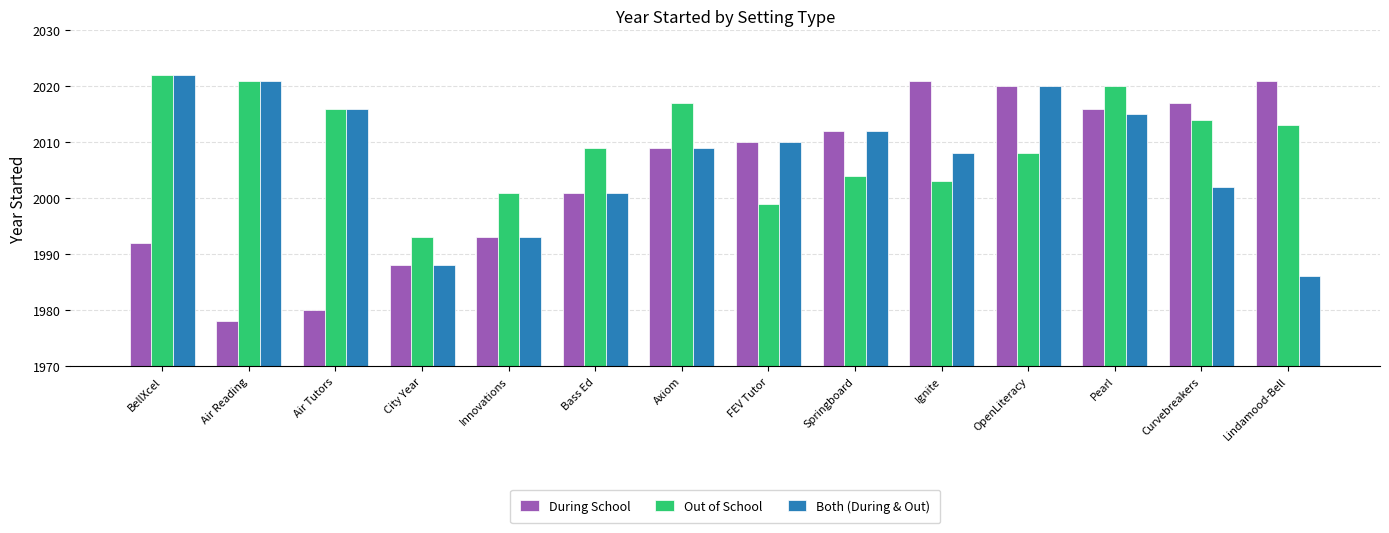

What are all the series names shown in the legend?

During School, Out of School, Both (During & Out)